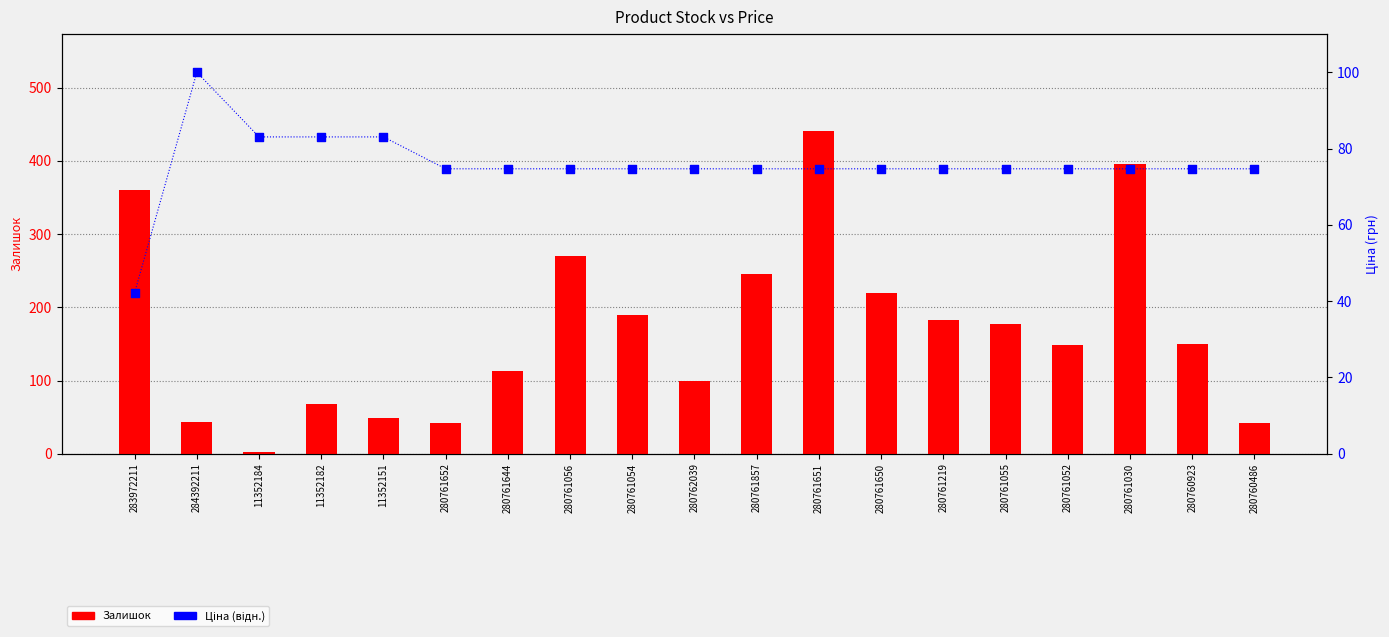

What are all the series names shown in the legend?

Залишок, Ціна (відн.)